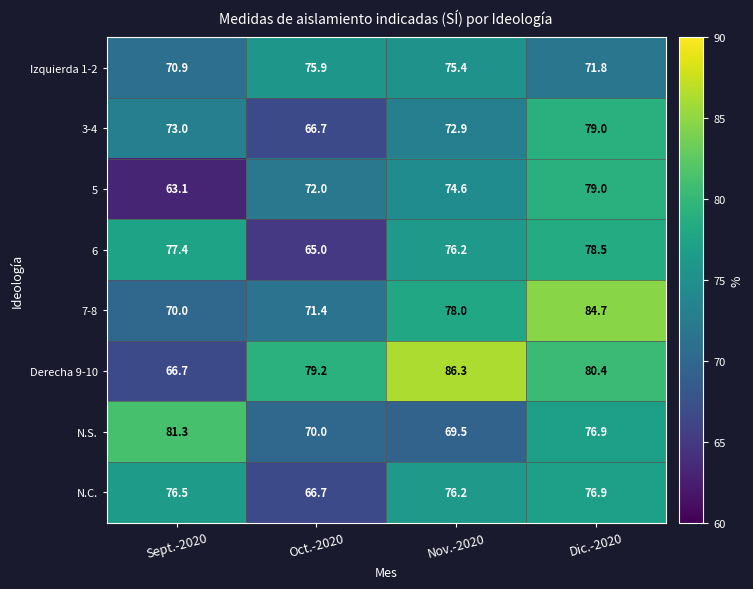

Is it true that 3-4 equals 123.0 at Sept.-2020?

False